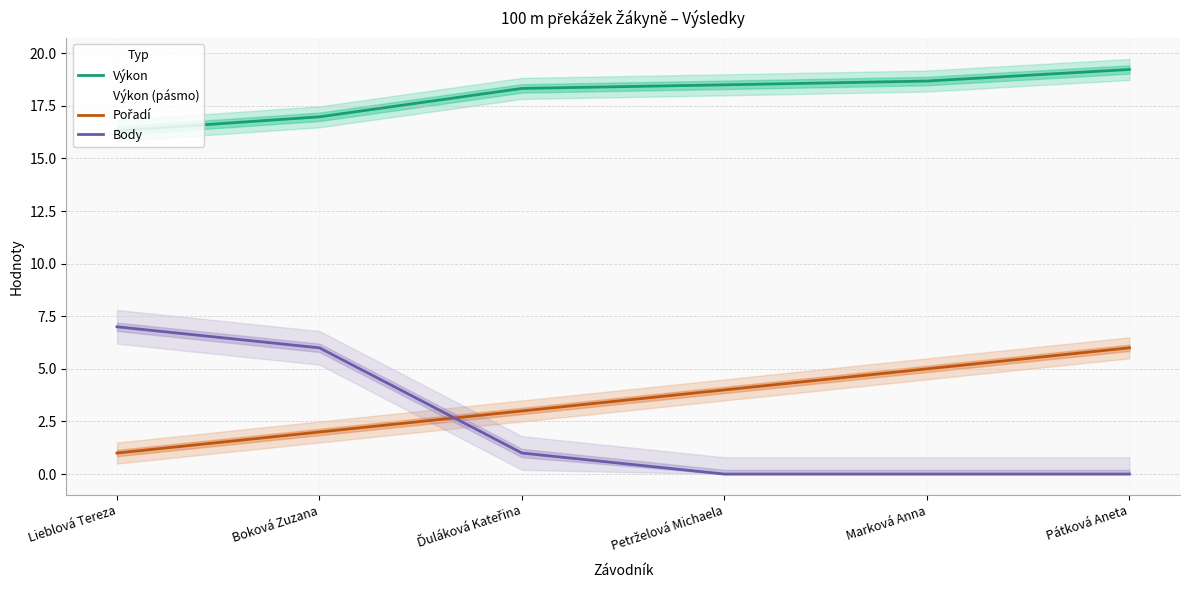

How many lines are shown in the chart?

3